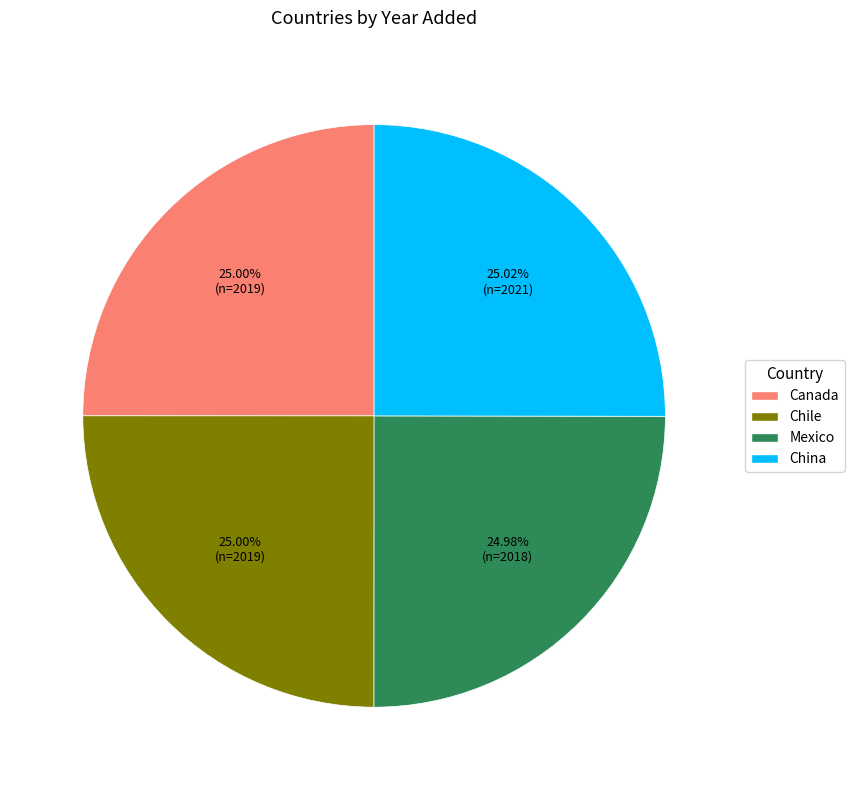

Does any single category account for the majority?

No